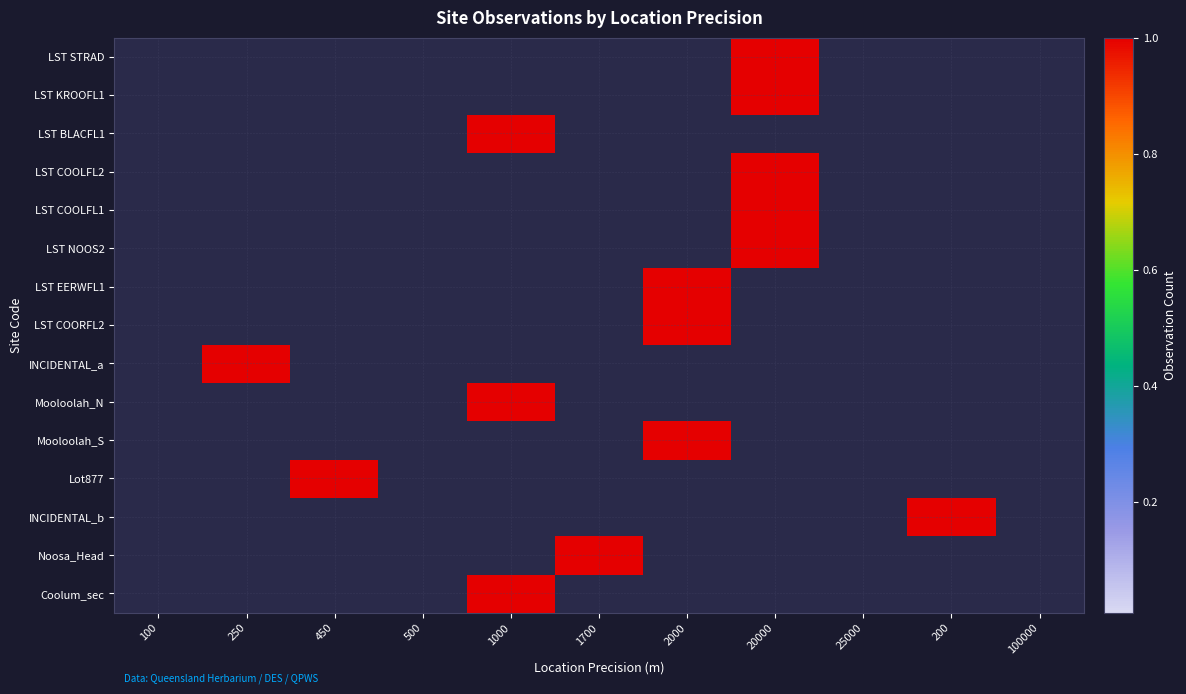

Which series has the largest total across all categories?

LST STRAD